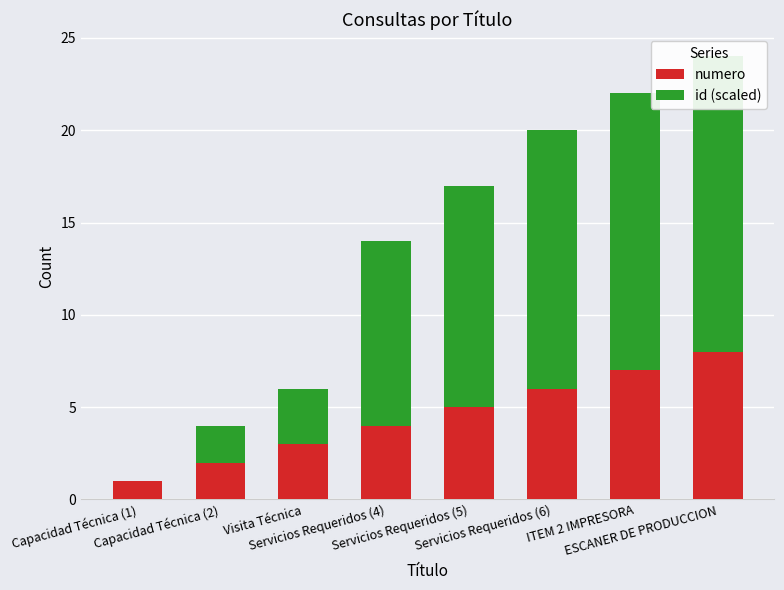

Where does the id (scaled) series first go above 12?

Servicios Requeridos (6)